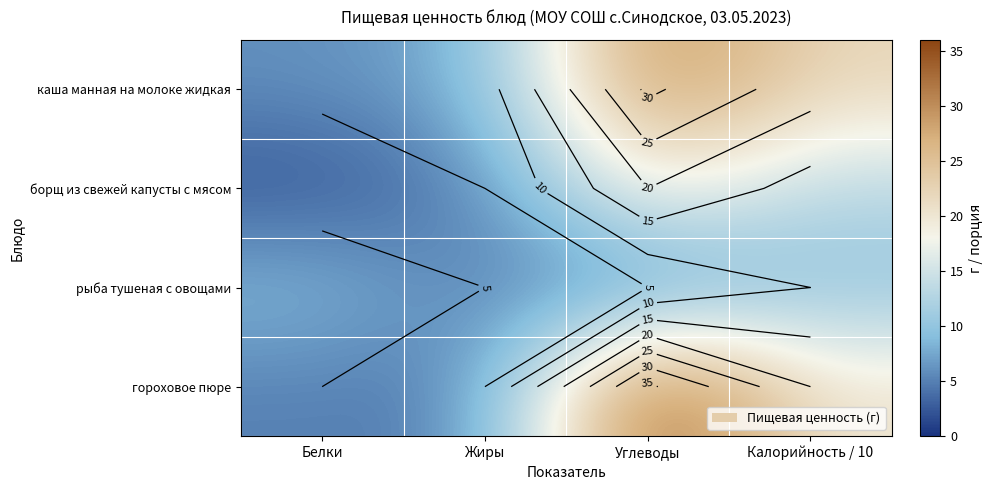

What is the spread (max minus min) of values at Калорийность / 10?

12